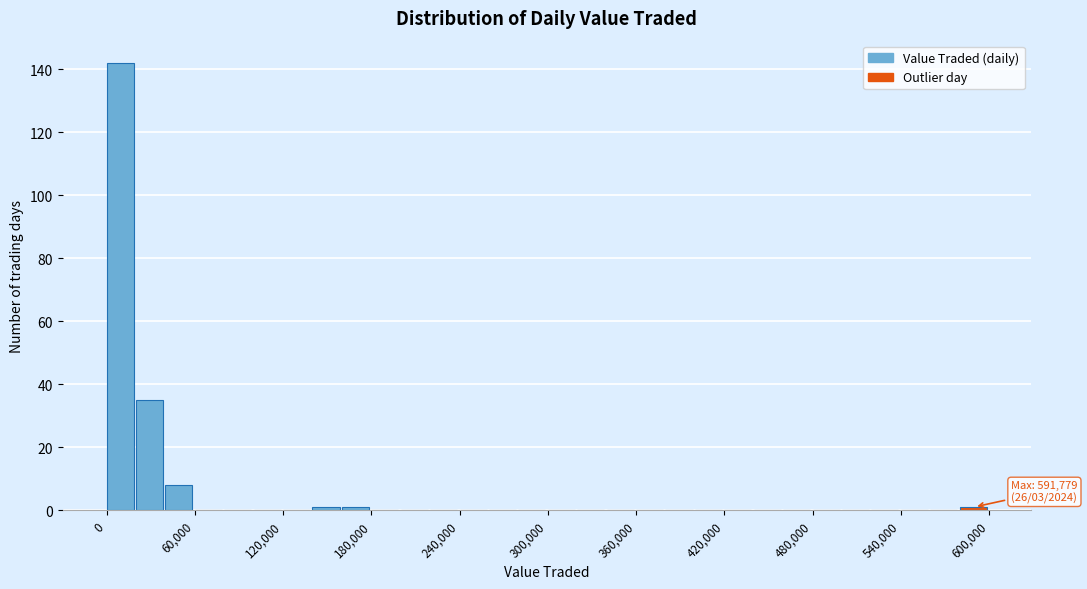

Read against the x-axis, roughly where is the centre of the tallest bar?

10000